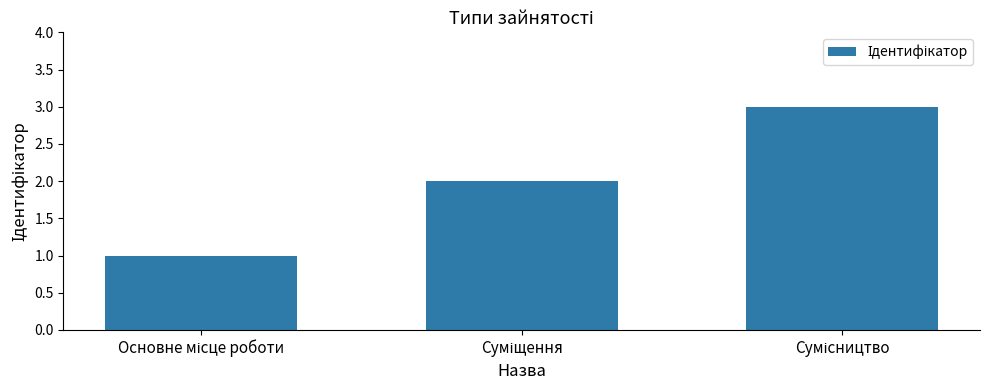

What is the sum of all values?

6